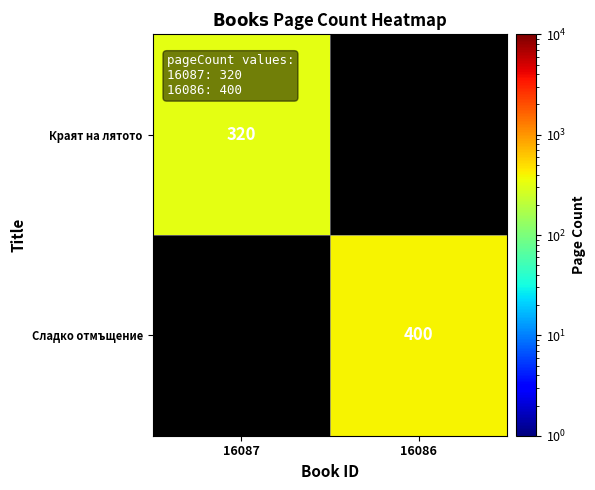

The Краят на лятото series shows 320 at 16087. True or false?

True